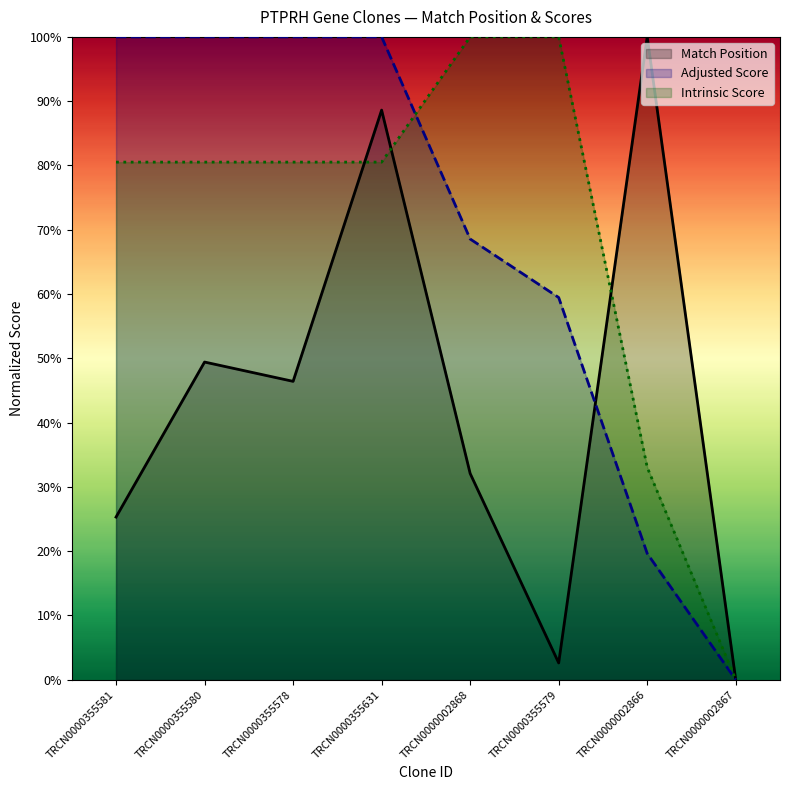

Between TRCN0000002867 and TRCN0000355581, which is larger?

TRCN0000355581